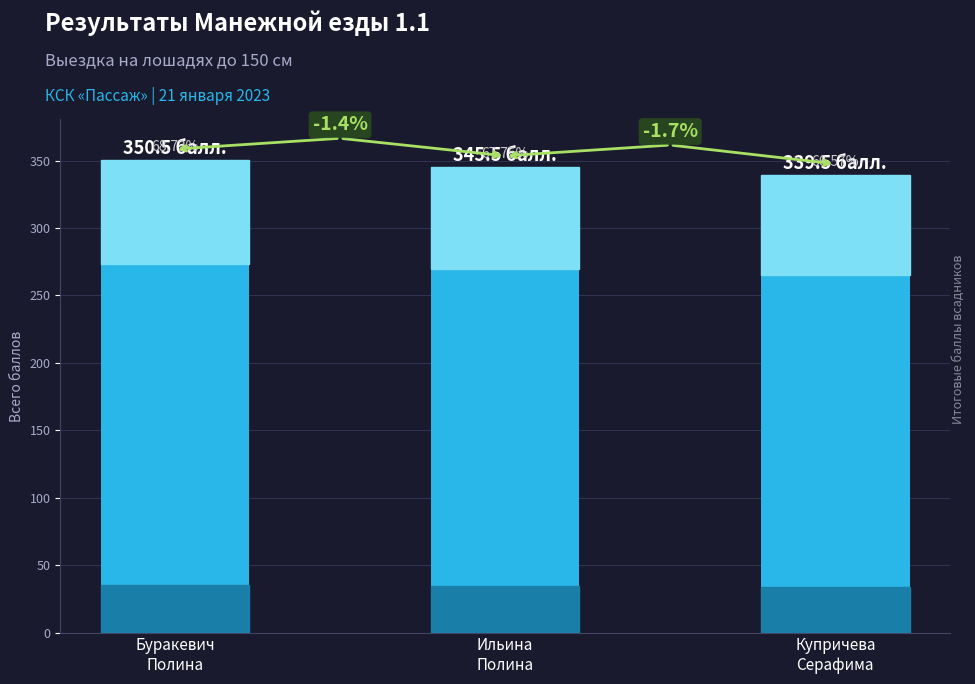

What is the ratio of the value at Купричева
Серафима to the value at Ильина
Полина?

1.0